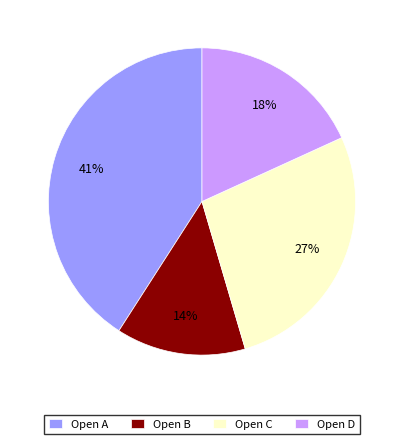

To the nearest percent, what percentage of the pie is Open C?

27%